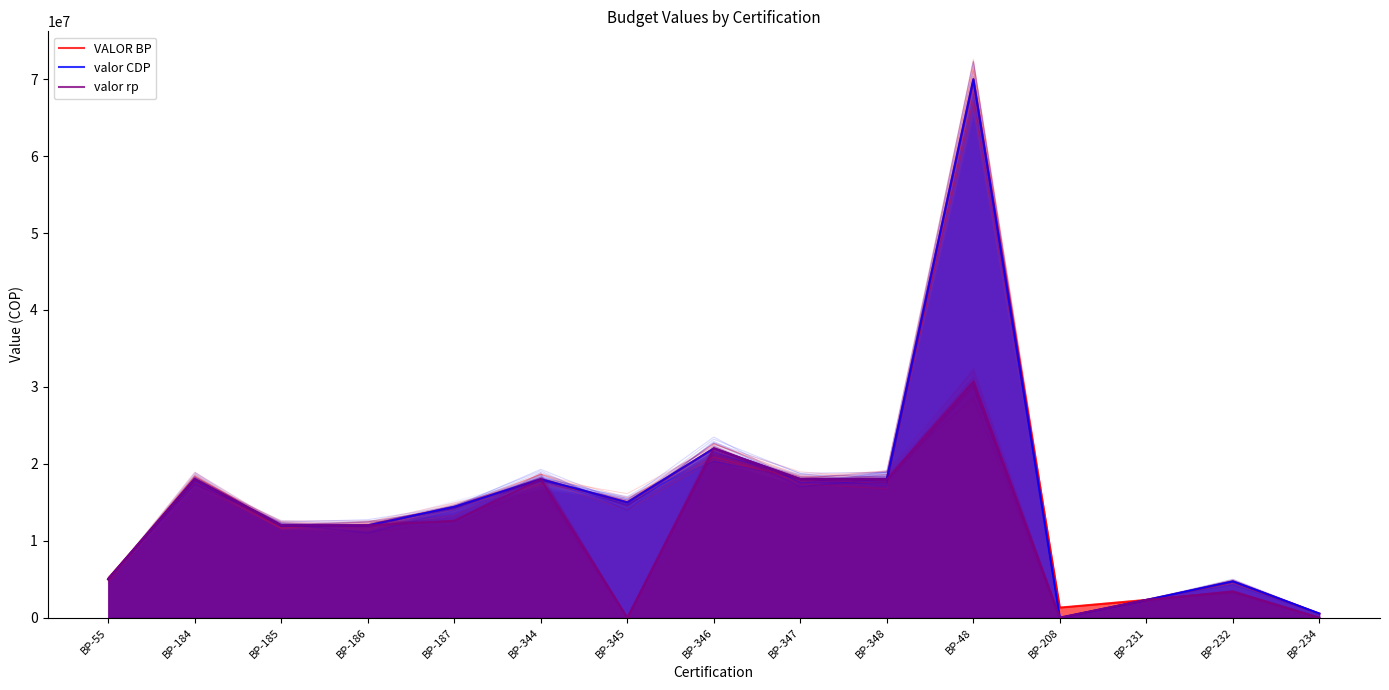

Reading left to right, transcribe all the data shown in this chart.

VALOR BP: BP-55=5000000	BP-184=18000000	BP-185=12000000	BP-186=12000000	BP-187=14400000	BP-344=18000000	BP-345=15000000	BP-346=22000000	BP-347=18000000	BP-348=18000000	BP-48=70000000	BP-208=1309000	BP-231=2300000	BP-232=4700500	BP-234=535000
valor CDP: BP-55=5000000	BP-184=18000000	BP-185=12000000	BP-186=12000000	BP-187=14400000	BP-344=18000000	BP-345=15000000	BP-346=22000000	BP-347=18000000	BP-348=18000000	BP-48=70000000	BP-208=0	BP-231=2300000	BP-232=4700500	BP-234=535000
valor rp: BP-55=5000000	BP-184=18000000	BP-185=12000000	BP-186=12000000	BP-187=12600000	BP-344=18000000	BP-345=0	BP-346=22000000	BP-347=18000000	BP-348=18000000	BP-48=30700177	BP-208=0	BP-231=2300000	BP-232=3400000	BP-234=0